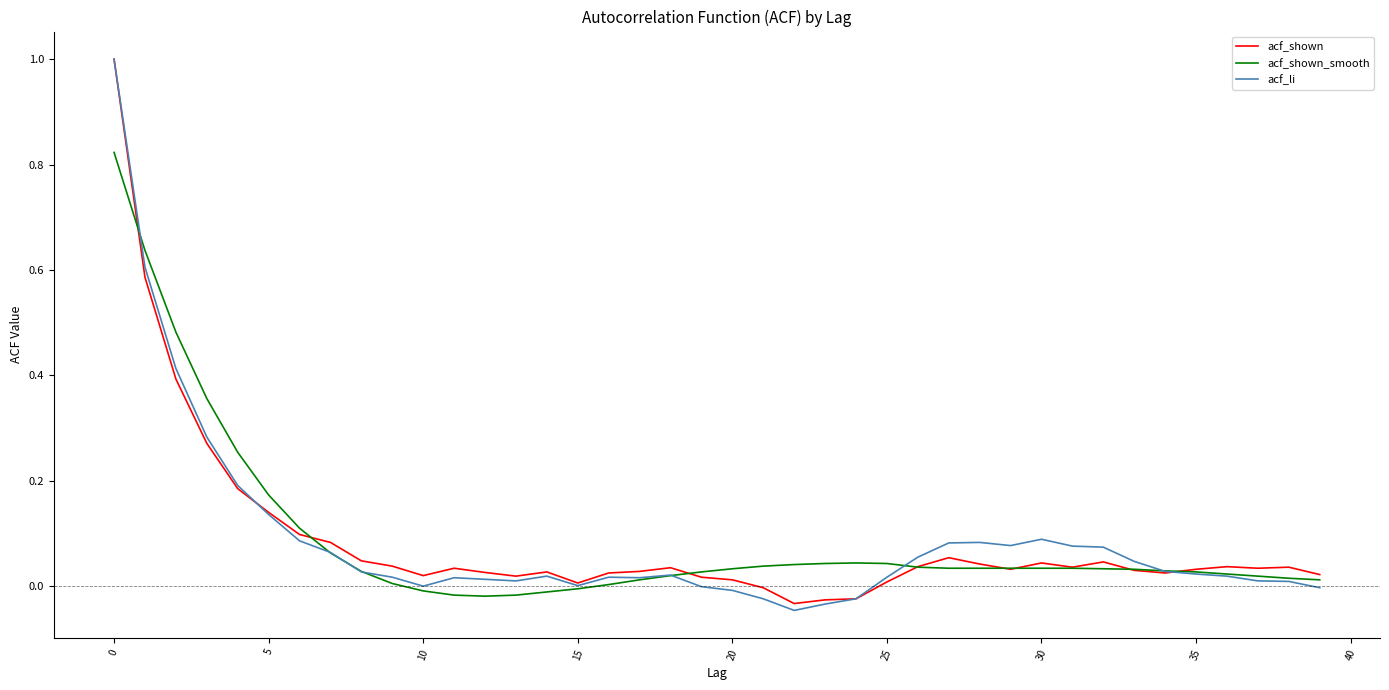

What is the greatest value displayed?

1.0